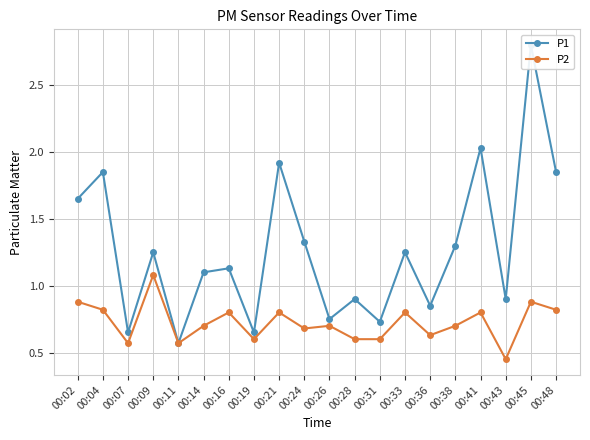

Reading left to right, transcribe all the data shown in this chart.

P1: 1.6	1.9	0.7	1.2	0.6	1.1	1.1	0.7	1.9	1.3	0.8	0.9	0.7	1.2	0.8	1.3	2.0	0.9	2.8	1.9
P2: 0.9	0.8	0.6	1.1	0.6	0.7	0.8	0.6	0.8	0.7	0.7	0.6	0.6	0.8	0.6	0.7	0.8	0.5	0.9	0.8